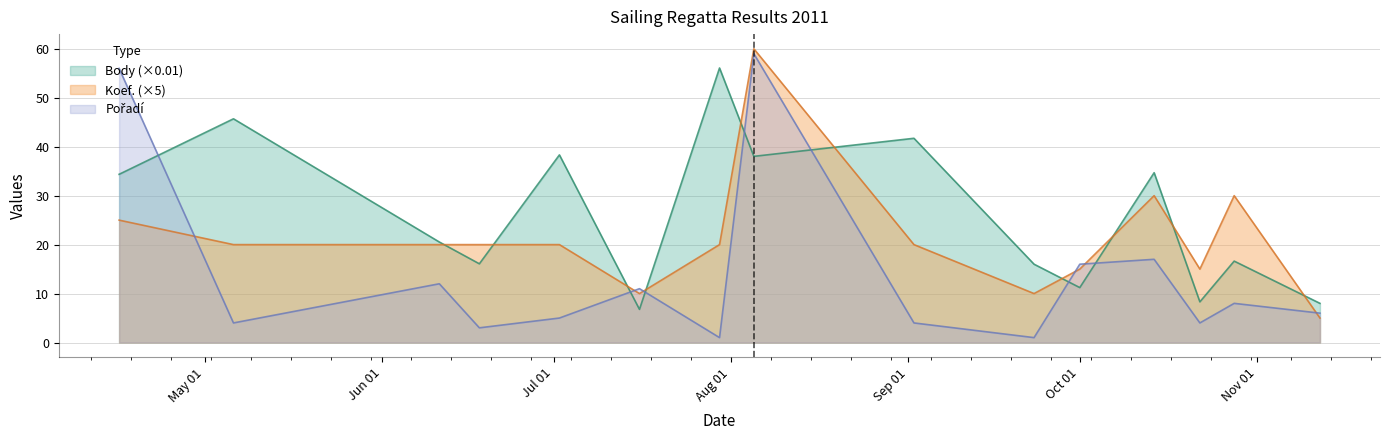

How many intersections are there between Pořadí and Body?

7